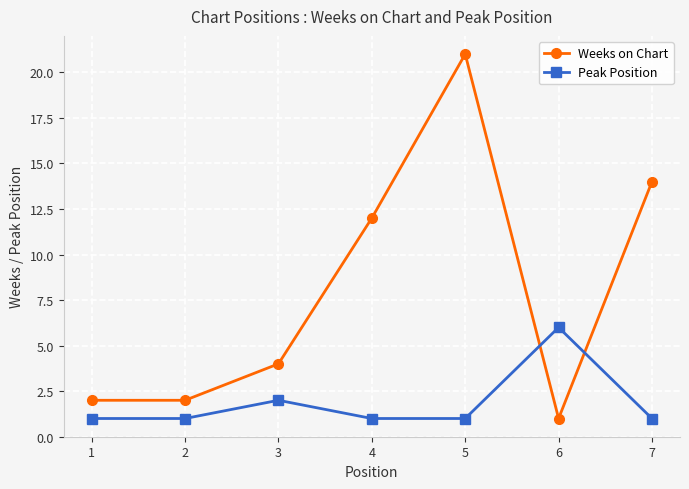

What is the value of the Weeks on Chart point at the 6th from the left?

1